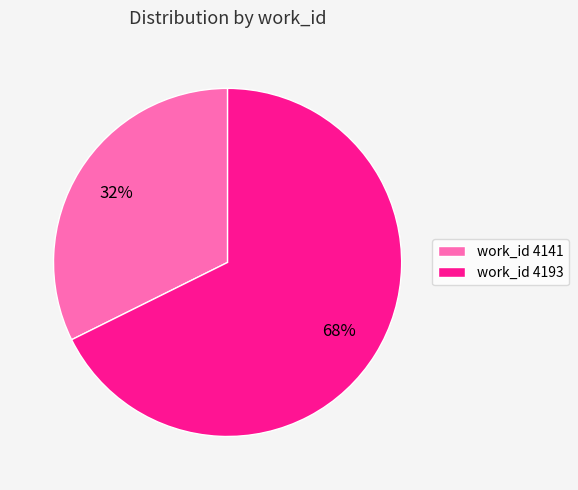

To the nearest percent, what is the combined percentage of work_id 4141 and work_id 4193?

100%